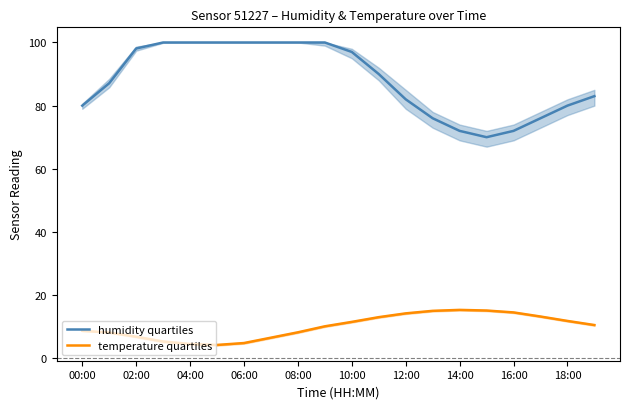

What is the spread (max minus min) of values at 11?

77.0